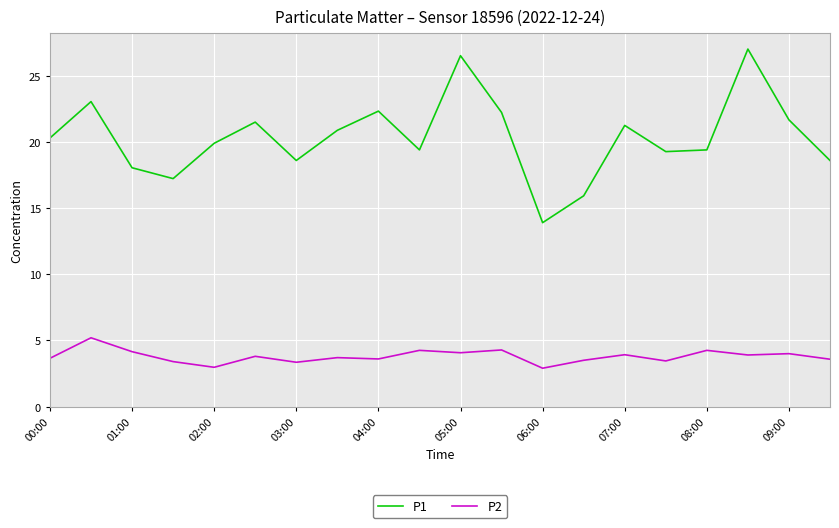

Rank the series by their maximum value, from highest to lowest.

P1, P2